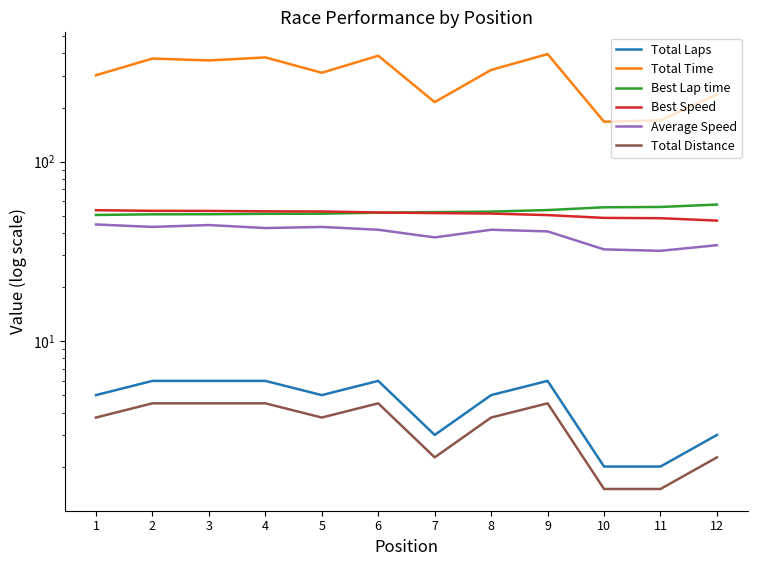

What is the highest value of the Total Laps series?

6.0